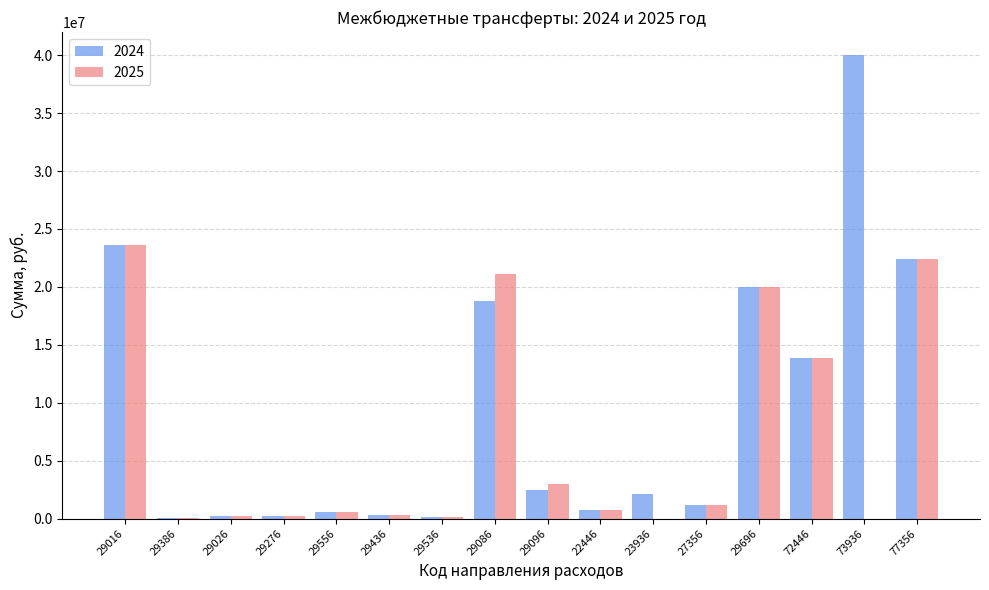

How many categories are shown in the chart?

16